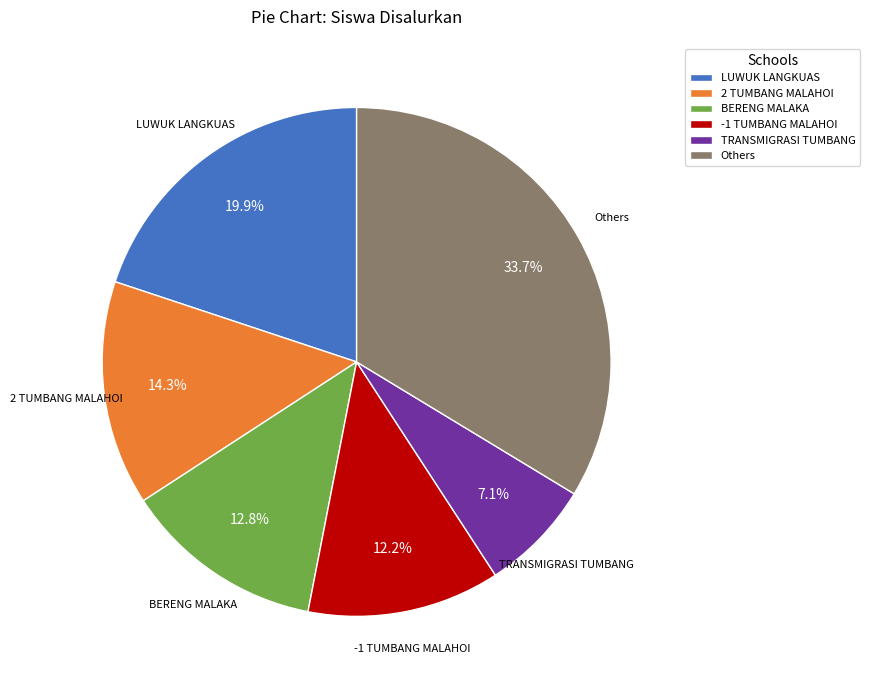

Which has a higher value, BERENG MALAKA or -1 TUMBANG MALAHOI?

BERENG MALAKA